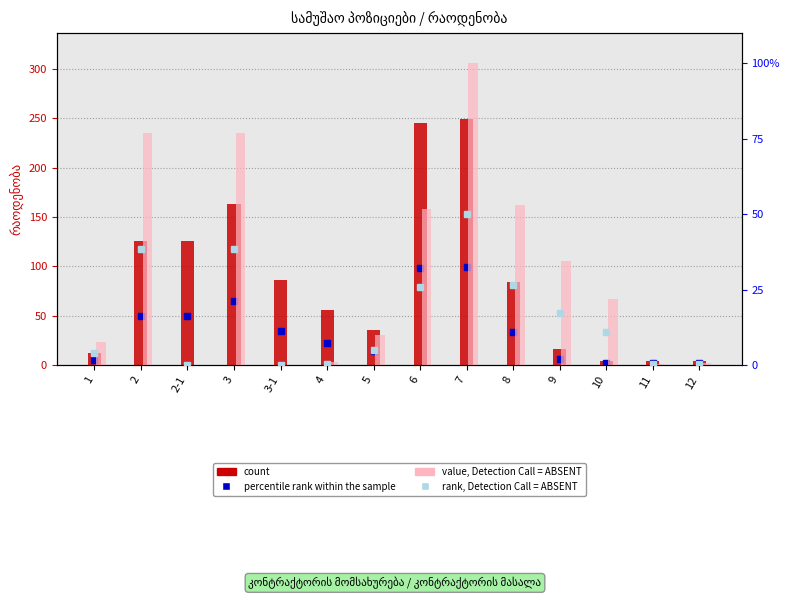

Reading left to right, transcribe all the data shown in this chart.

percentile rank within the sample: 1=5.0	2=50.1	2-1=50.1	3=65.1	3-1=34.6	4=22.5	5=14.2	6=98.0	7=99.6	8=33.6	9=6.4	10=1.6	11=1.6	12=1.6
count: 1=12.5	2=125.3	2-1=125.3	3=162.8	3-1=86.6	4=56.2	5=35.6	6=245.0	7=249.0	8=84.0	9=16.0	10=4.0	11=4.0	12=4.0
value, Detection Call = ABSENT: 1=3.8	2=38.5	2-1=0.0	3=38.5	3-1=0.0	4=0.5	5=4.9	6=25.8	7=50.0	8=26.6	9=17.3	10=10.9	11=0.2	12=0.3
rank, Detection Call = ABSENT: 1=7.7	2=77.0	2-1=0.0	3=77.0	3-1=0.0	4=1.0	5=9.8	6=51.6	7=100.0	8=53.2	9=34.5	10=21.9	11=0.4	12=0.6